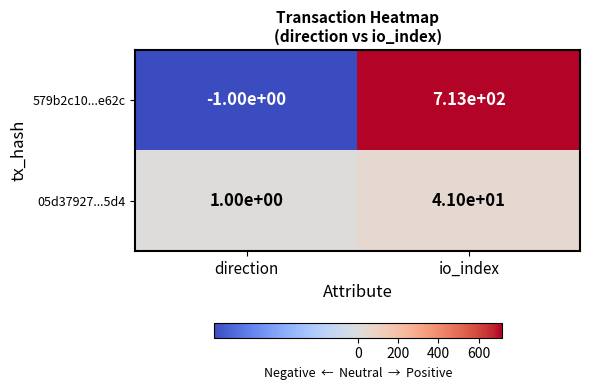

True or false: 579b2c10...e62c has a value of 713 at io_index.

True